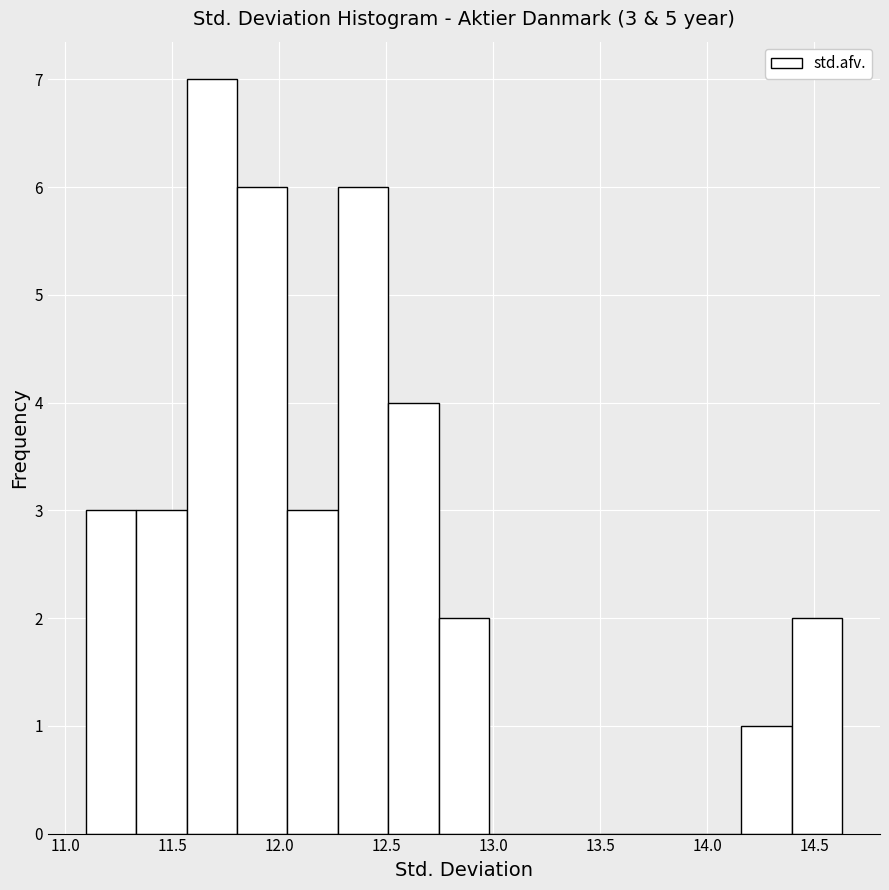

Over which range of the x-axis is the bar tallest?

11.55 to 11.80